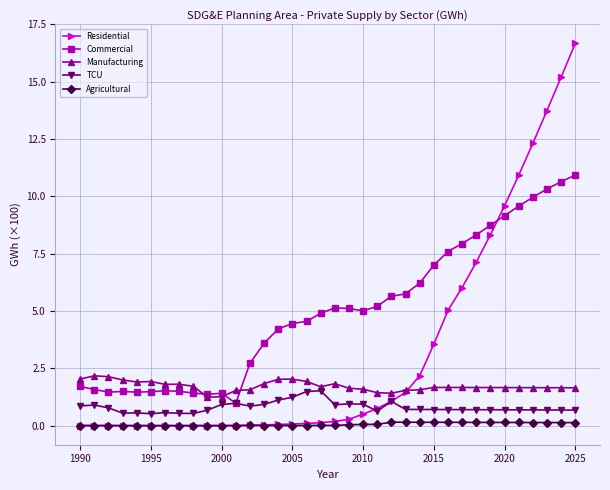

Which series has the largest total across all categories?

Commercial